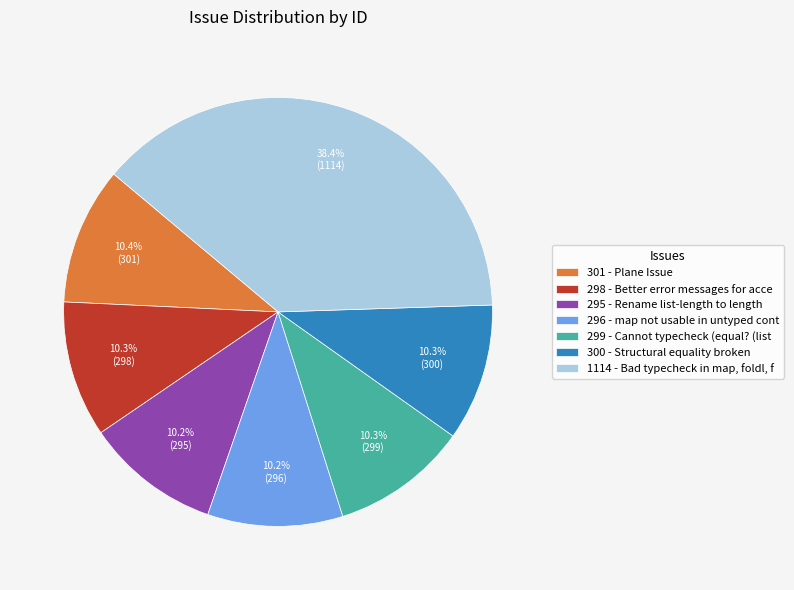

To the nearest percent, what is the difference between the largest and smallest slice percentages?

28%